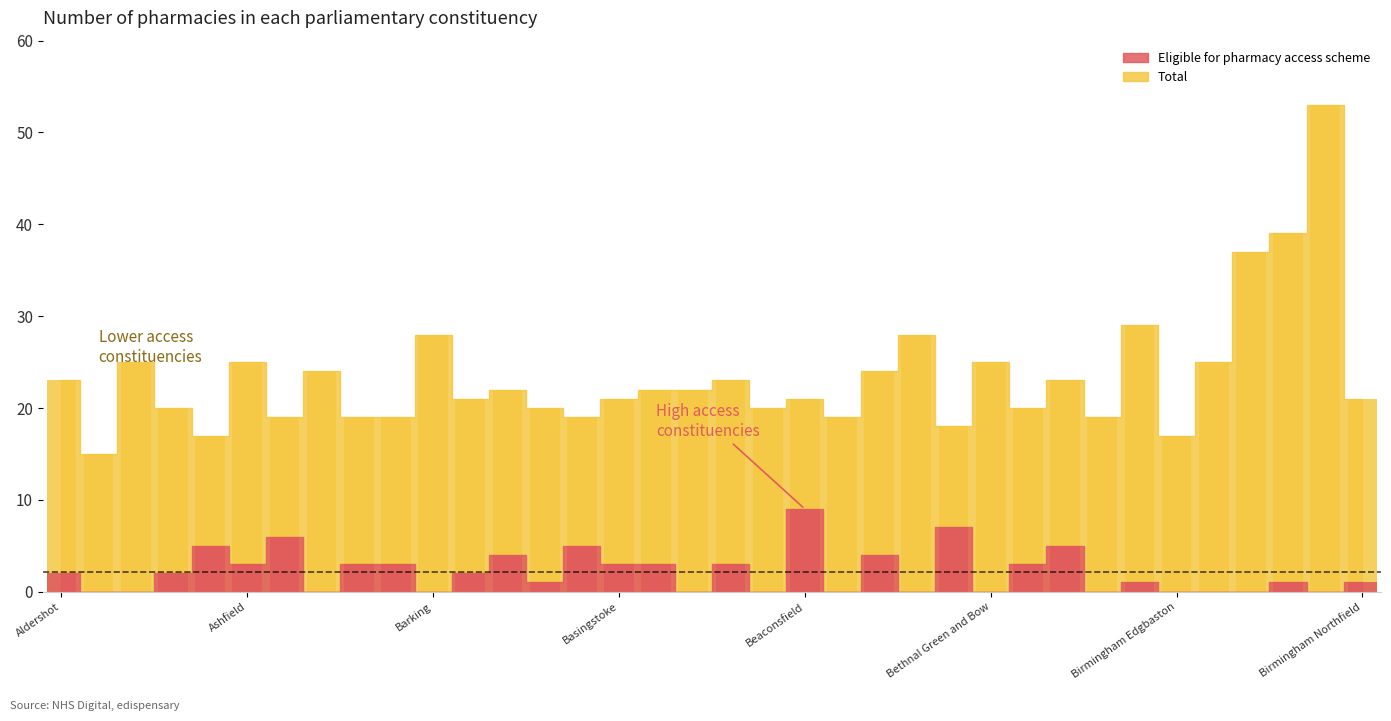

What is the value of the Eligible for pharmacy access scheme bar at the 19th from the left?

3